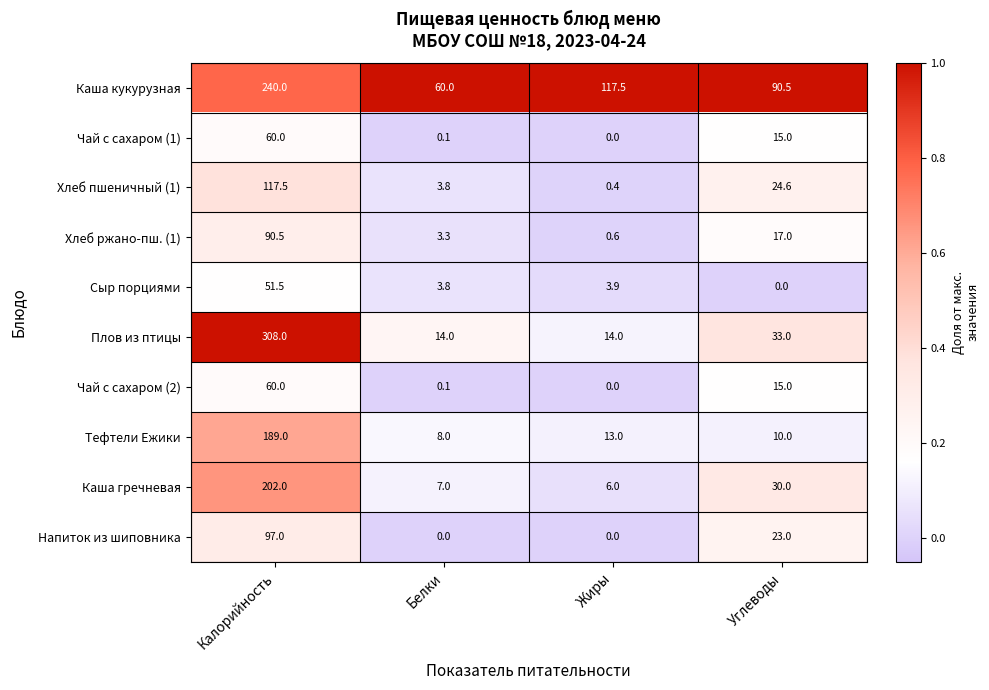

Which label corresponds to the largest value in the chart?

Калорийность